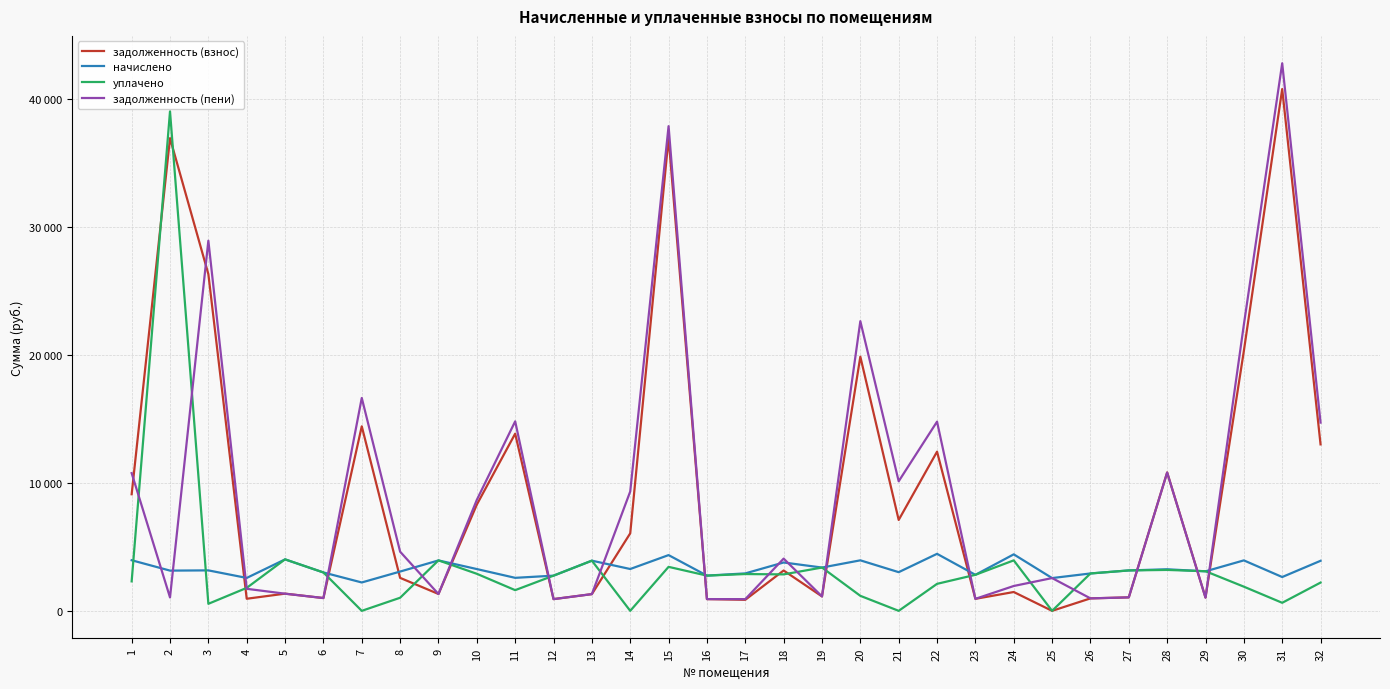

What is the difference between the maximum and minimum values in the задолженность (взнос) series?

40794.8